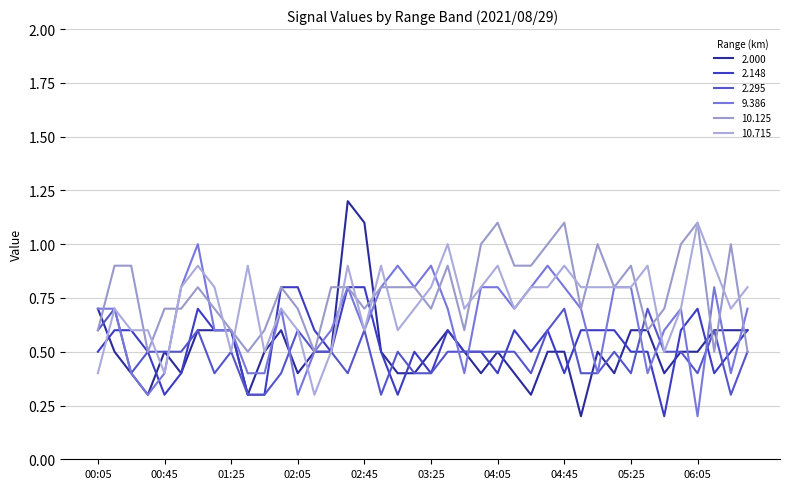

Does the chart display data point markers on the line(s)?

No